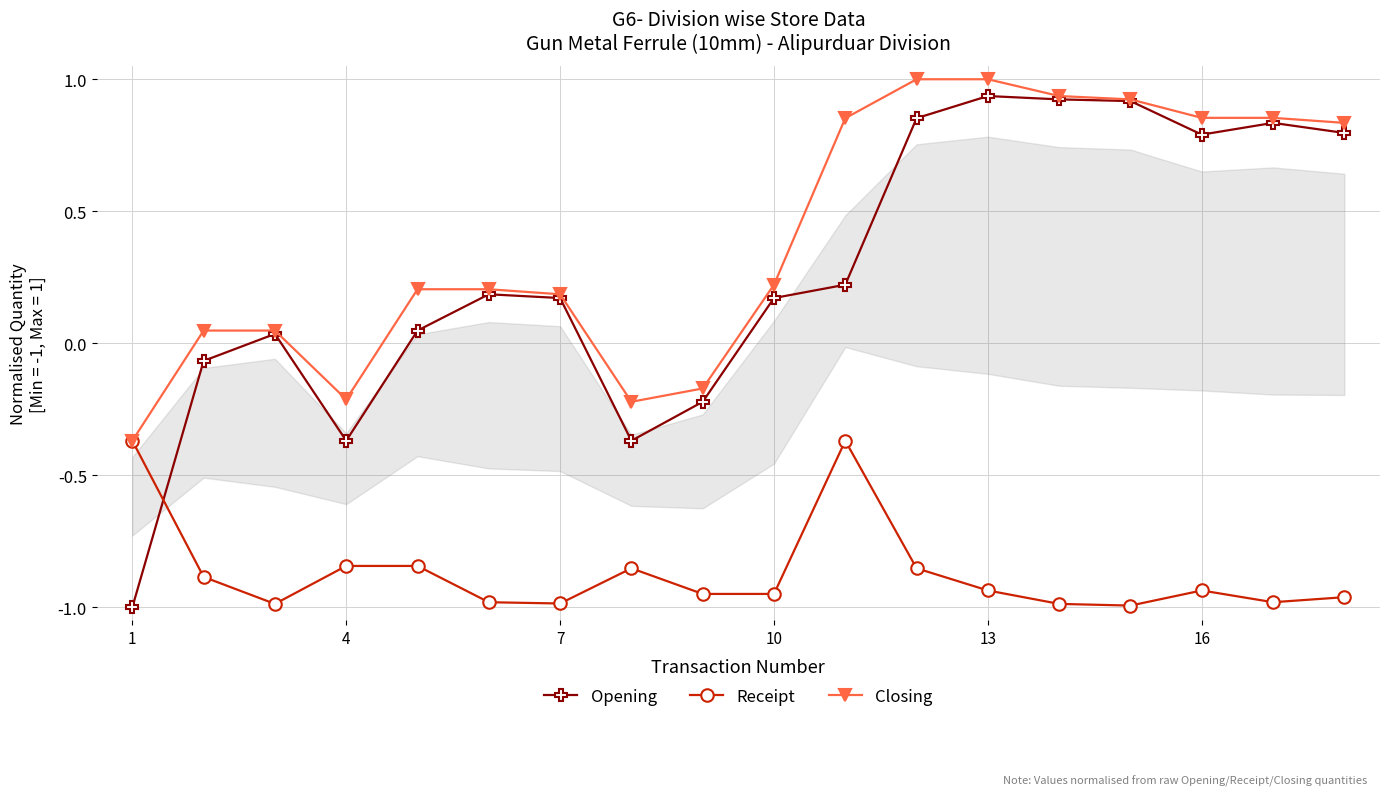

How many data points in Closing are above 0?

14